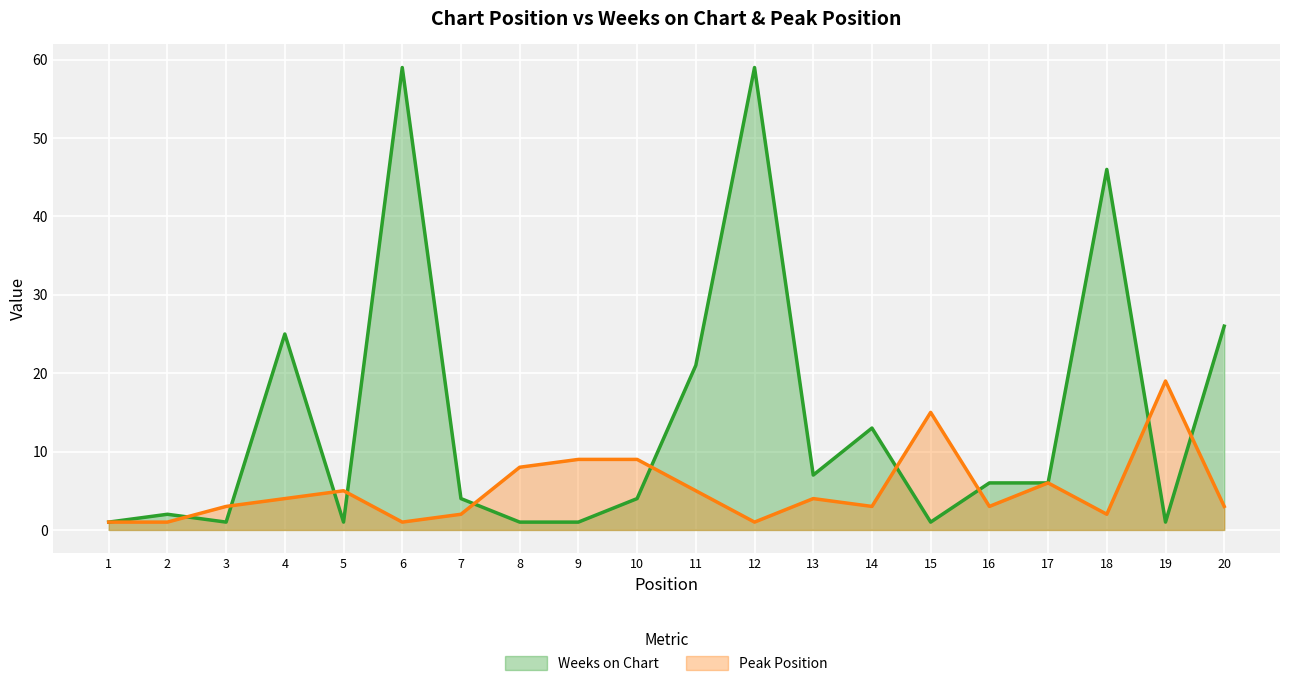

Where is the first local maximum for Weeks on Chart?

2